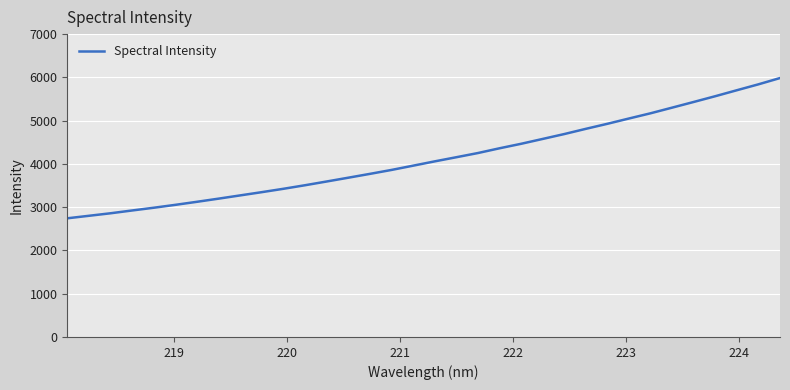

What is the maximum value shown in the chart?

5984.5